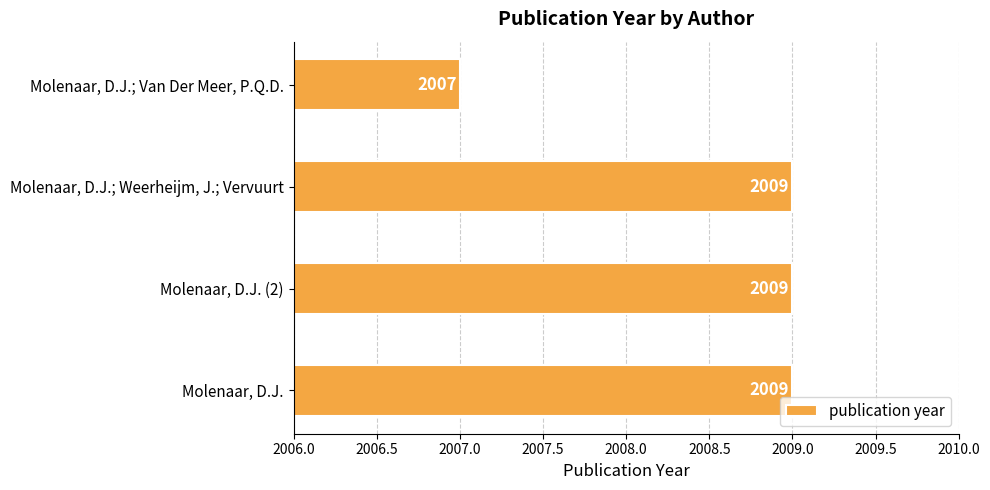

What is the approximate value at Molenaar, D.J. (2)?

2009